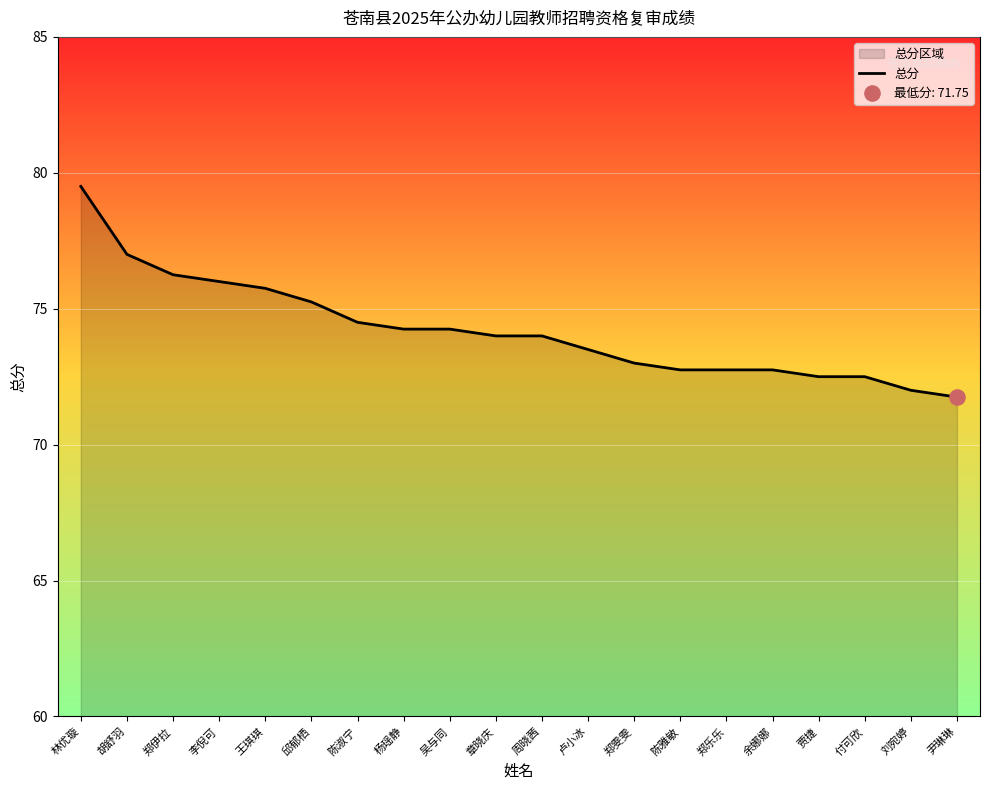

What is the ratio of the value at 陈雅敏 to the value at 郑雯雯?

1.0